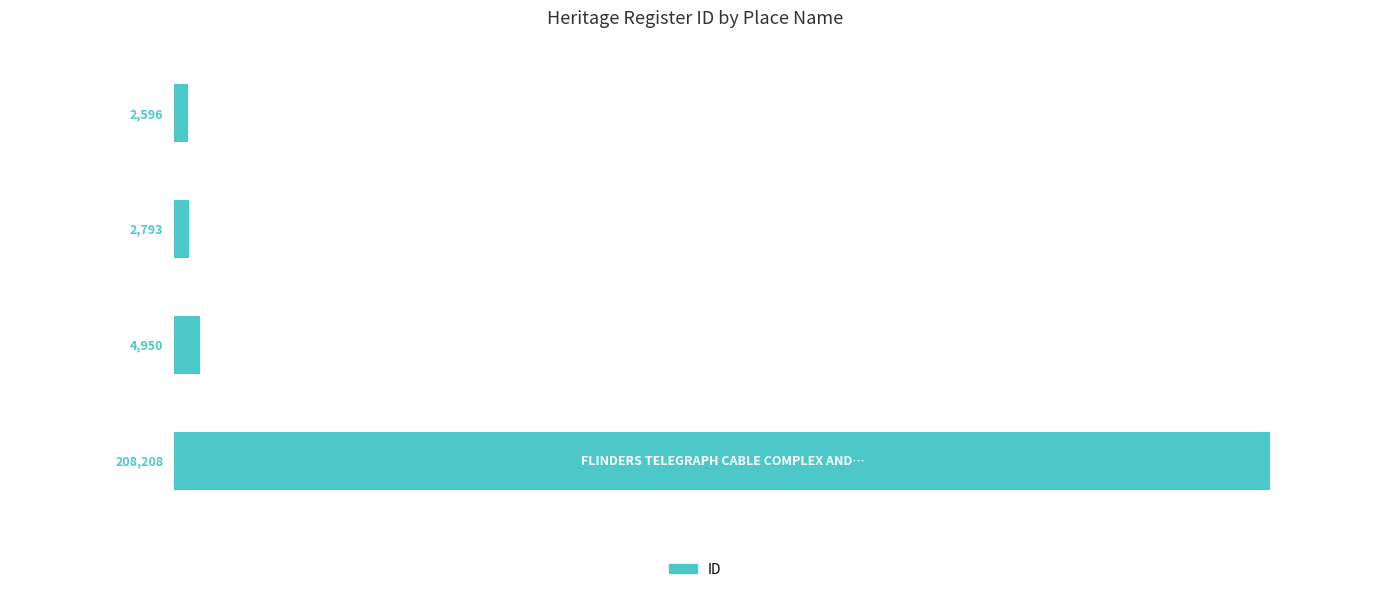

What is the value of the 4th bar from the top?

208208